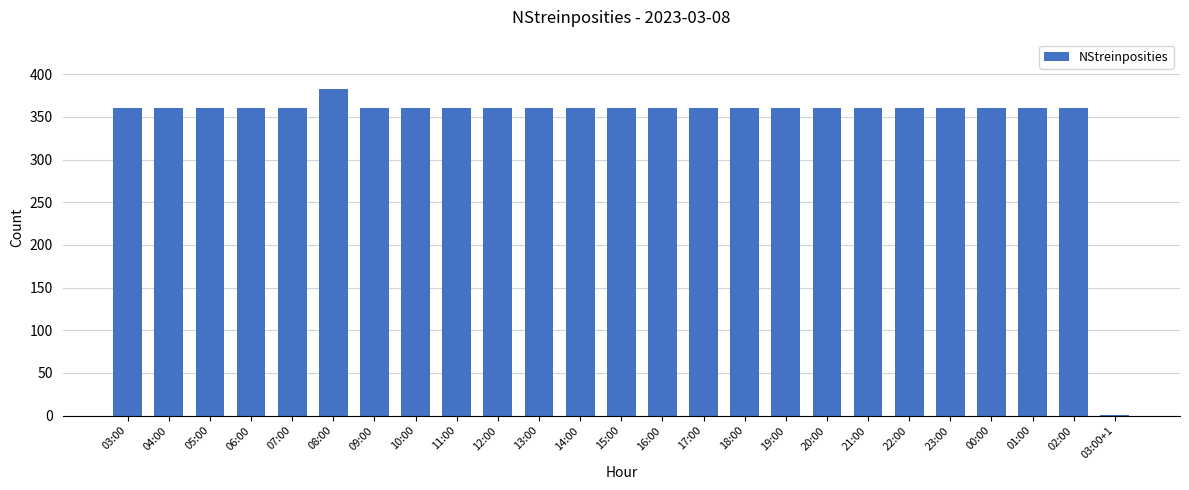

The value at 23:00 is 360. True or false?

True